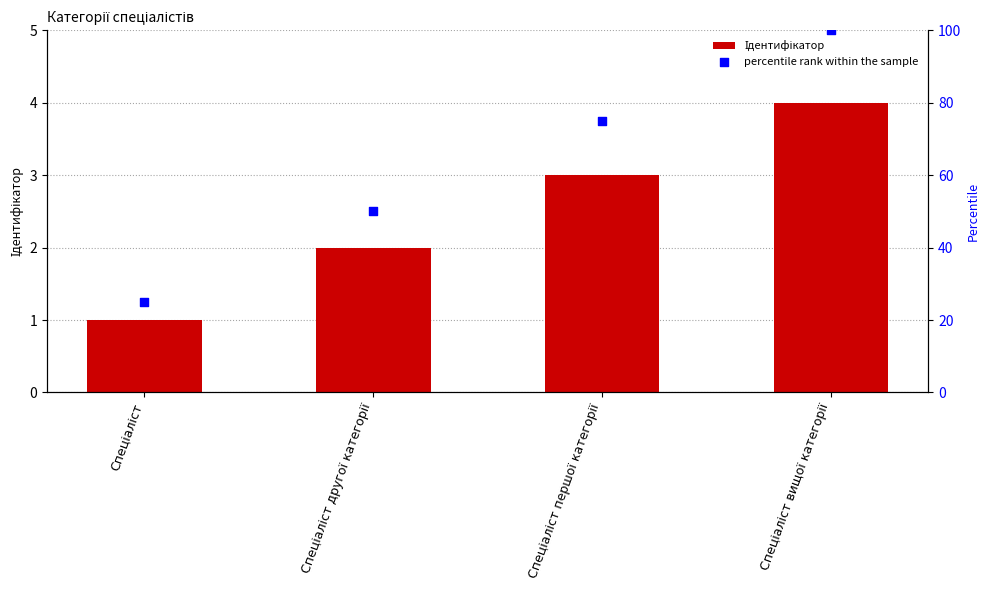

Which series has the largest Y range (max minus min)?

percentile rank within the sample